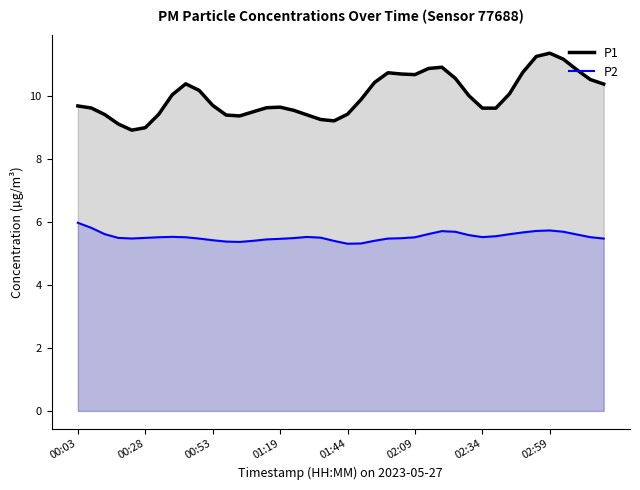

What is the difference between the maximum and minimum values in the P1 series?

2.4